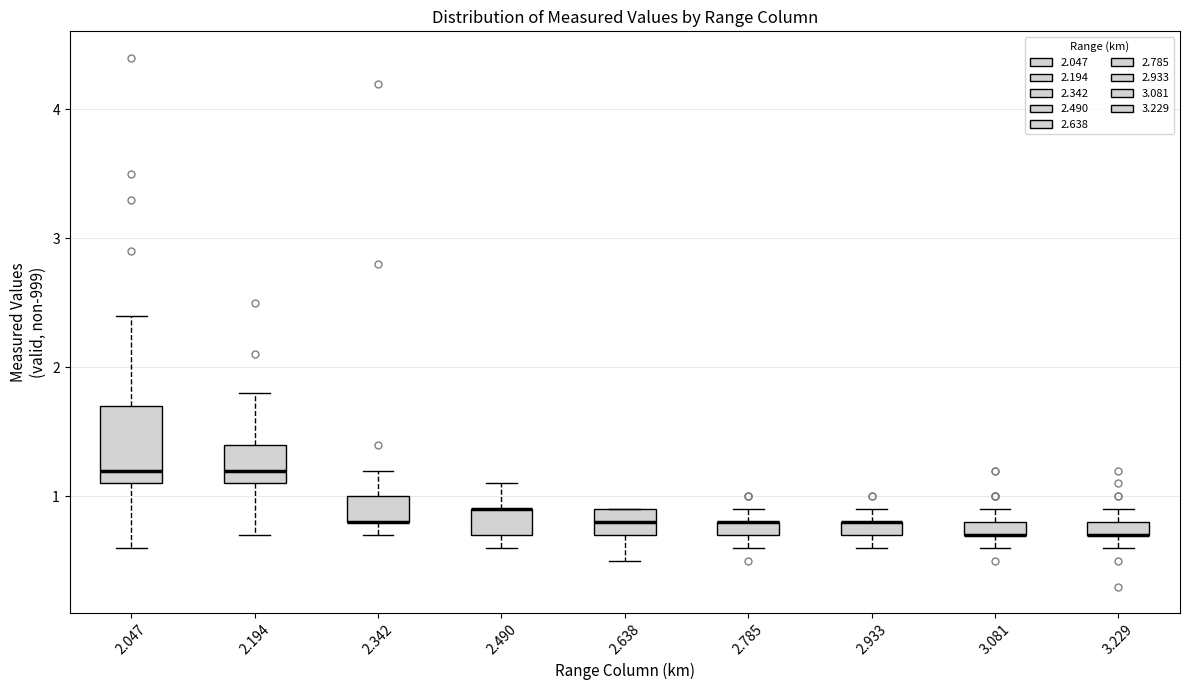

Where does the upper whisker of the box at x = 2.194 end on the y-axis? The values are not printed on the chart, so give them approximately, as read against the axis.

1.8